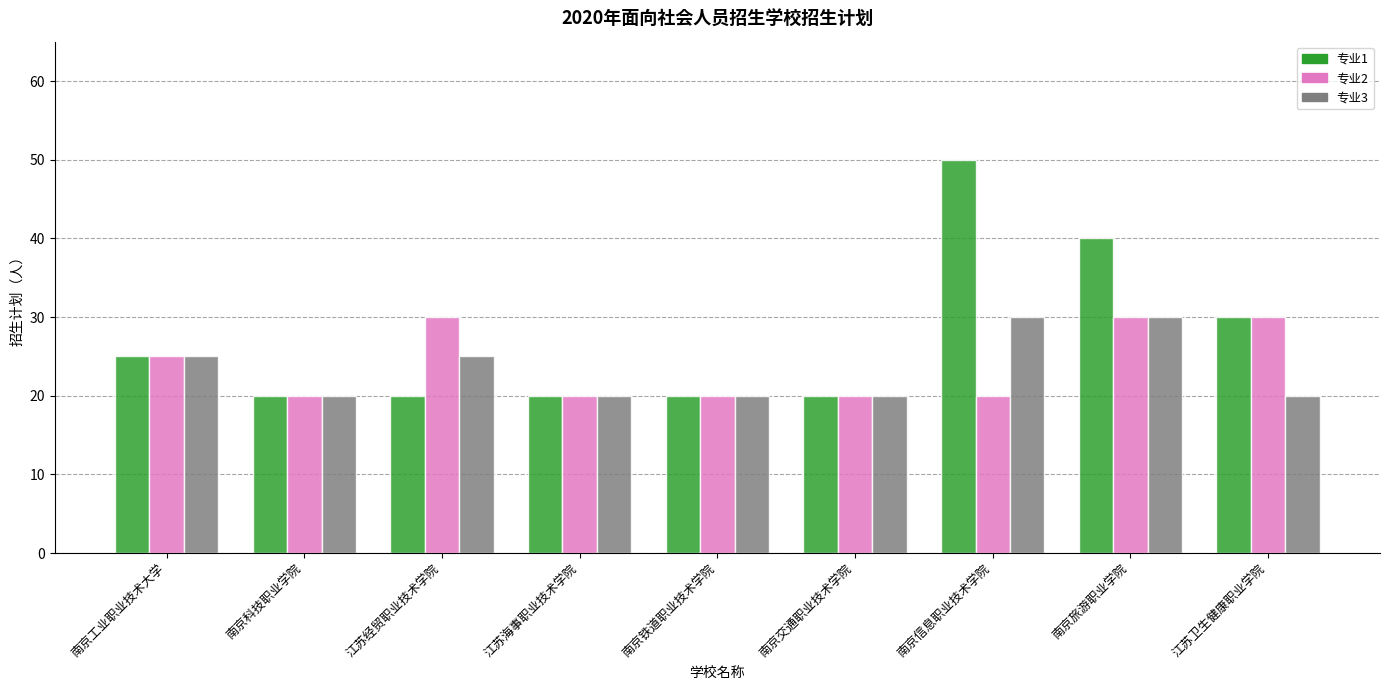

What is the minimum value shown in the chart?

20